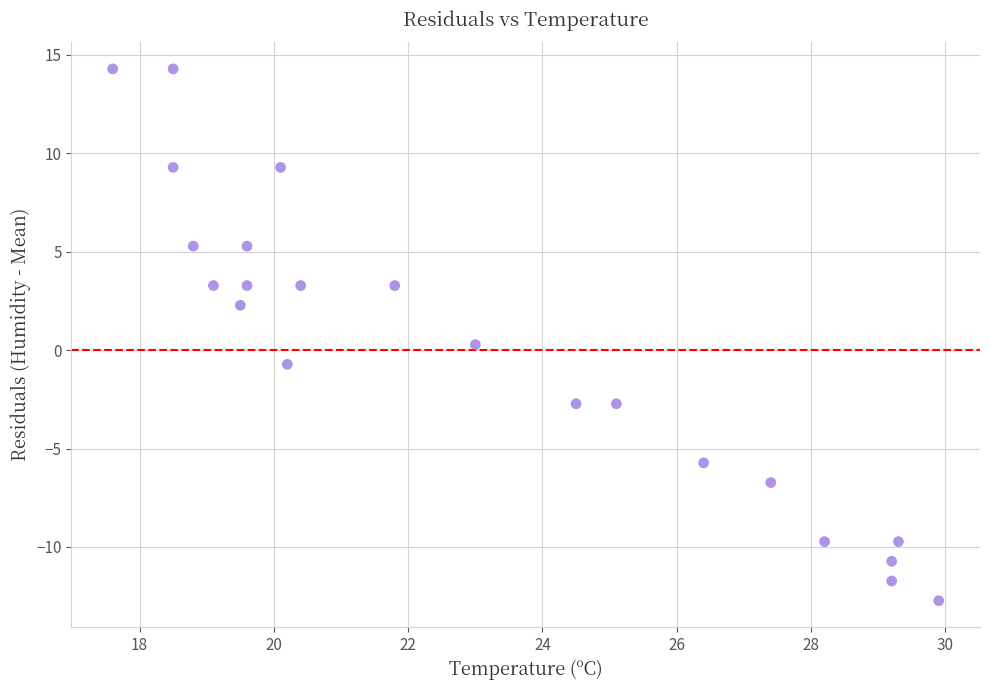

What is the range of X values (max minus min)?

12.3